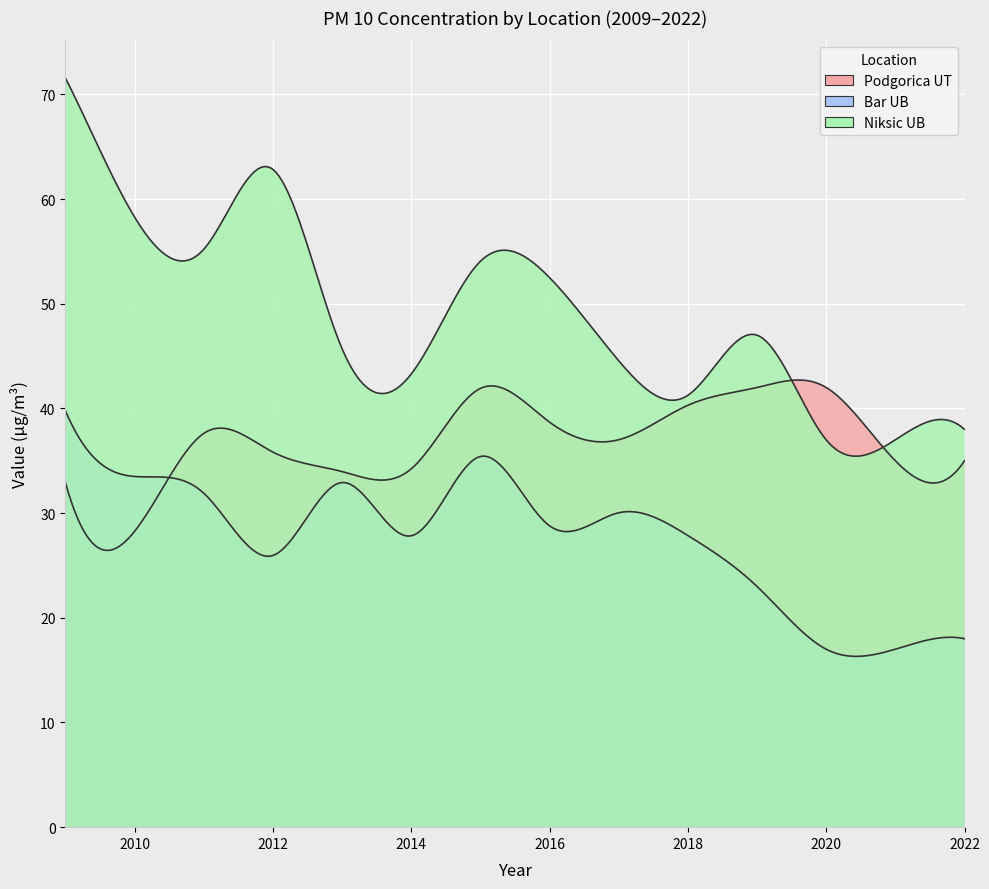

What is the total value across all series at 2014?

105.3